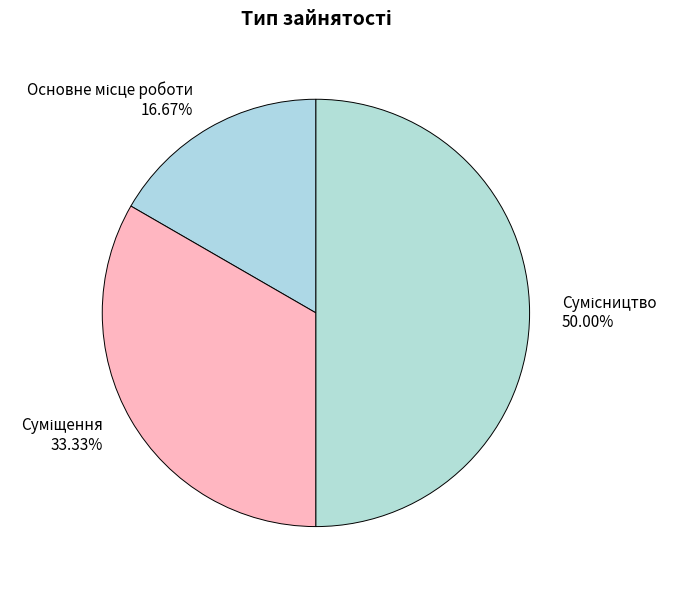

What is the change in value from Суміщення to Сумісництво?

+1